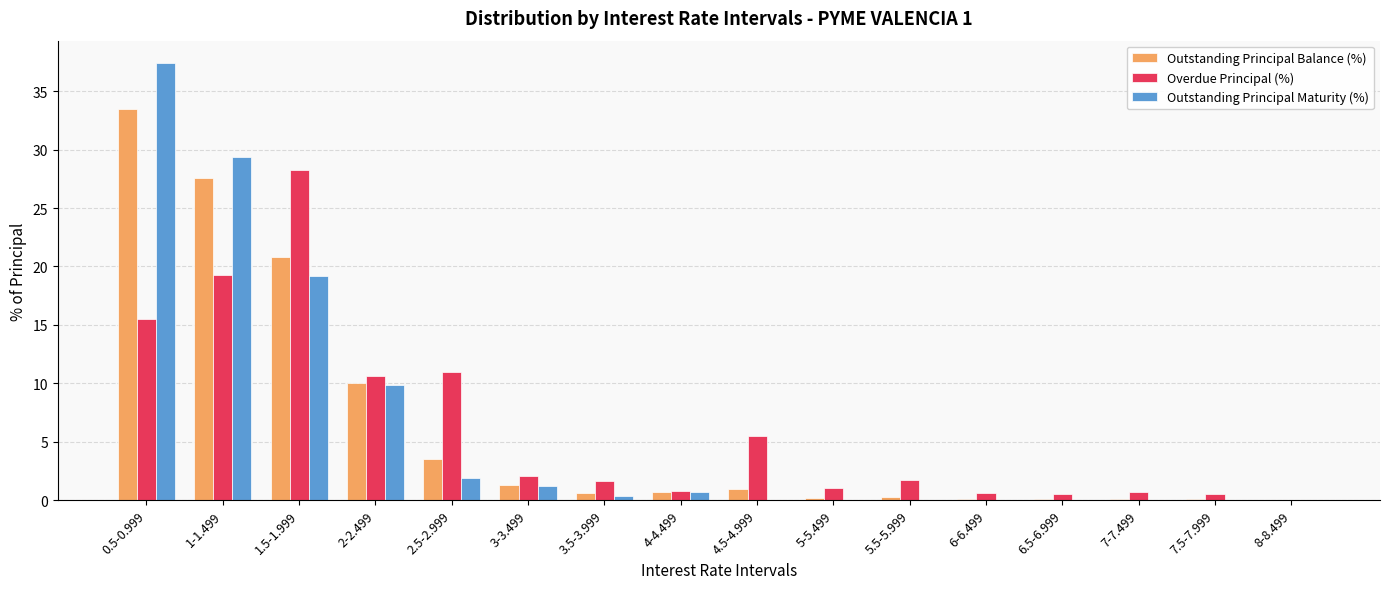

True or false: Overdue Principal (%) has a value of 0.5 at 5.5-5.999.

False